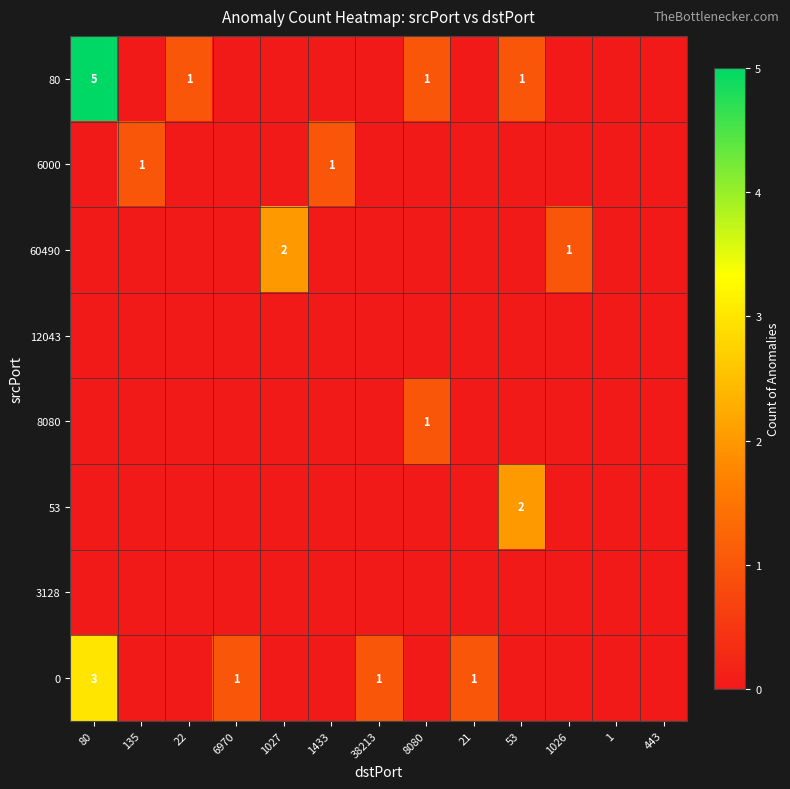

True or false: 80 has a value of 0 at 8080.

False